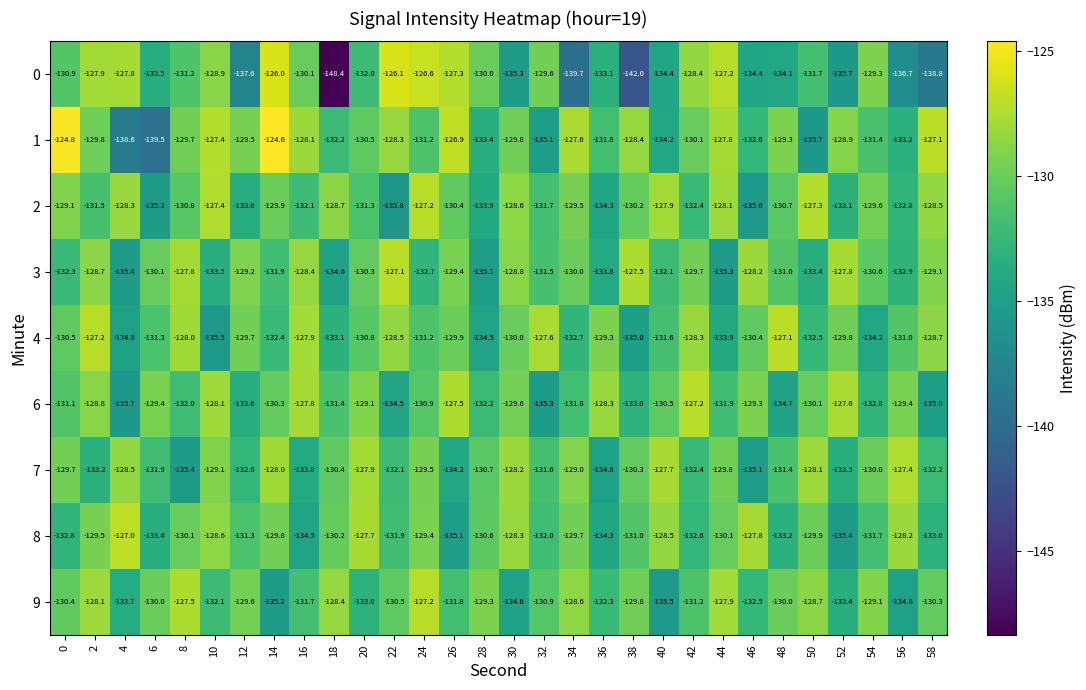

What is the spread (max minus min) of values at 52?

8.1